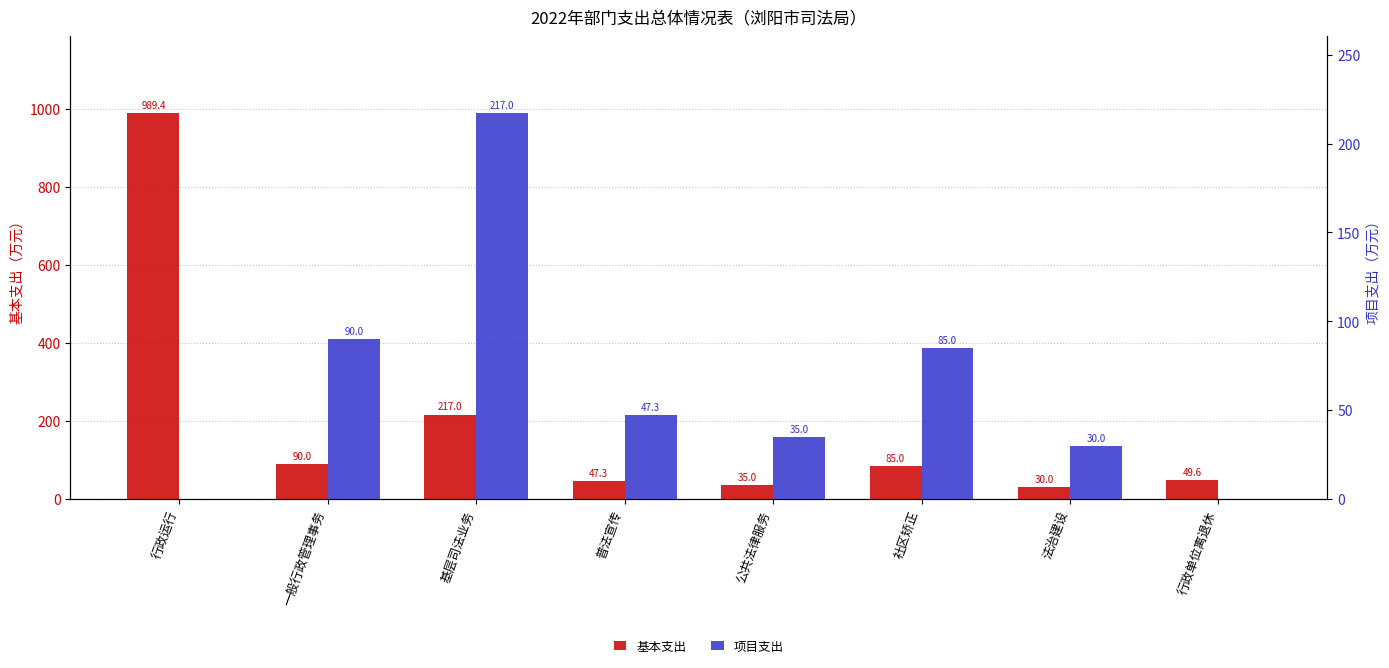

What are all the series names shown in the legend?

基本支出, 项目支出